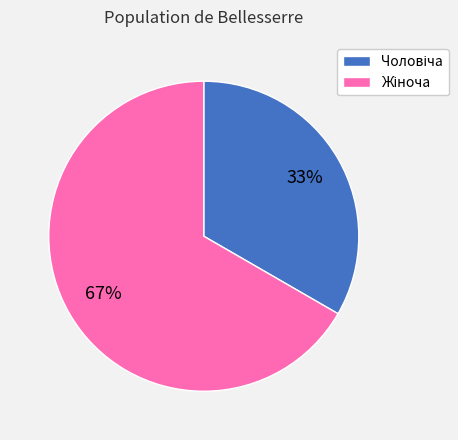

Is there a majority slice in this chart?

Yes